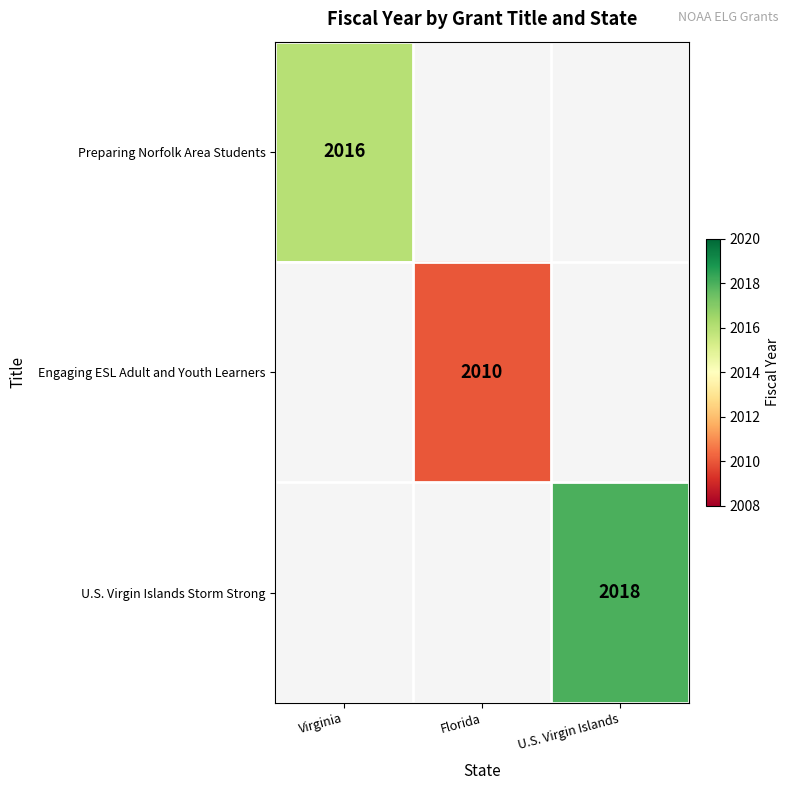

The value of U.S. Virgin Islands Storm Strong at U.S. Virgin Islands is 2018. True or false?

True